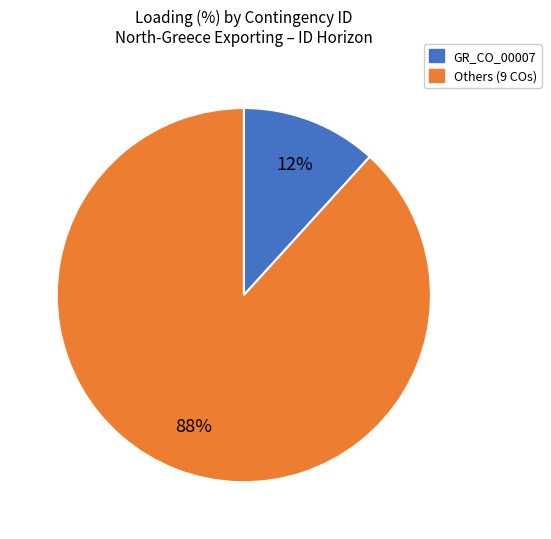

Is there a majority slice in this chart?

Yes